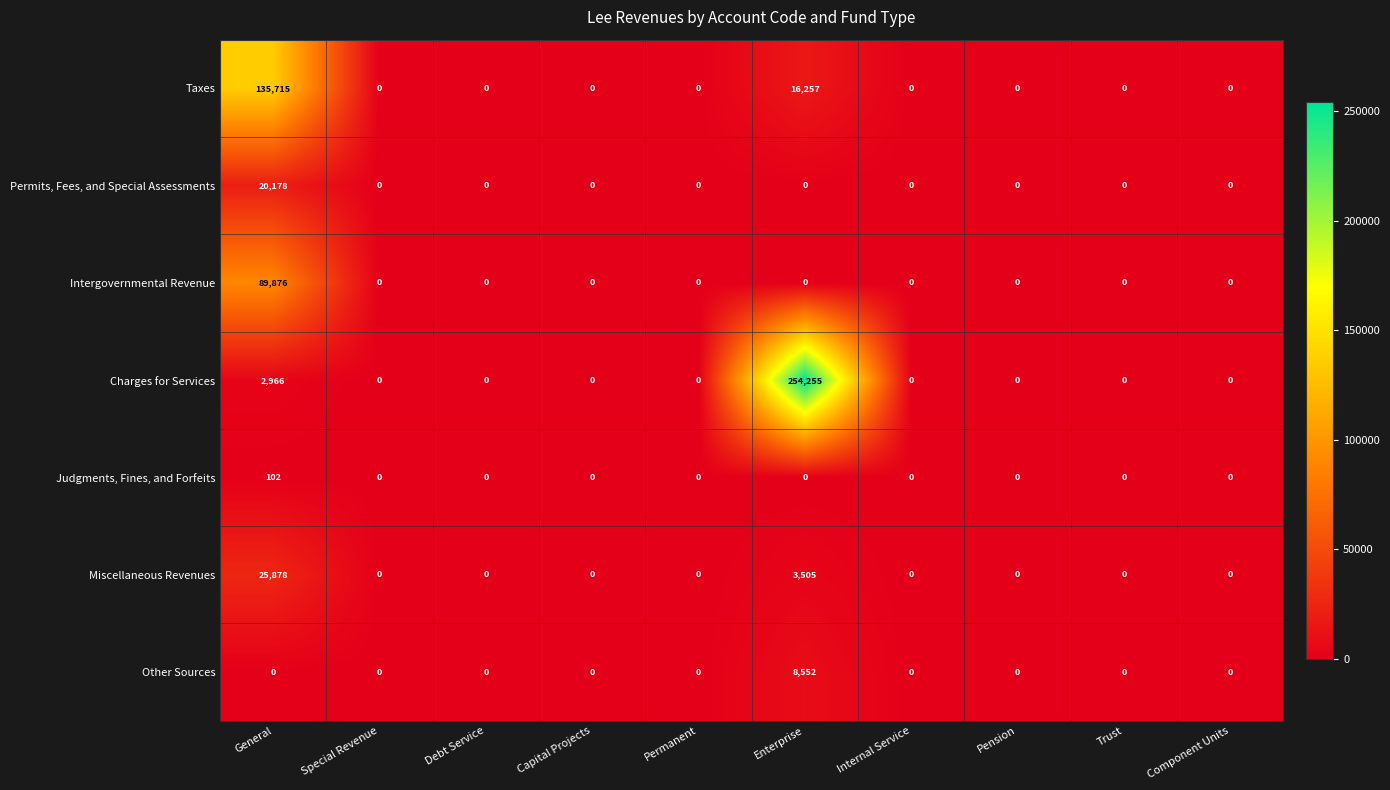

At which label does Taxes reach its peak?

General